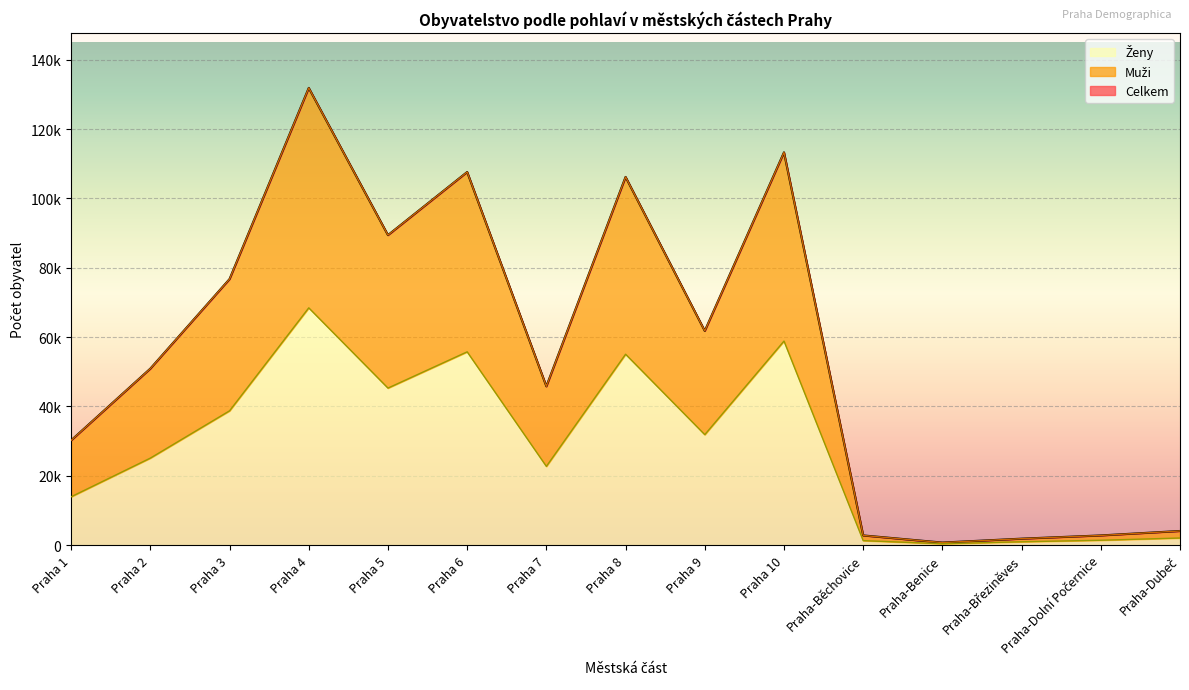

What are all the series names shown in the legend?

Celkem, Muži, Ženy